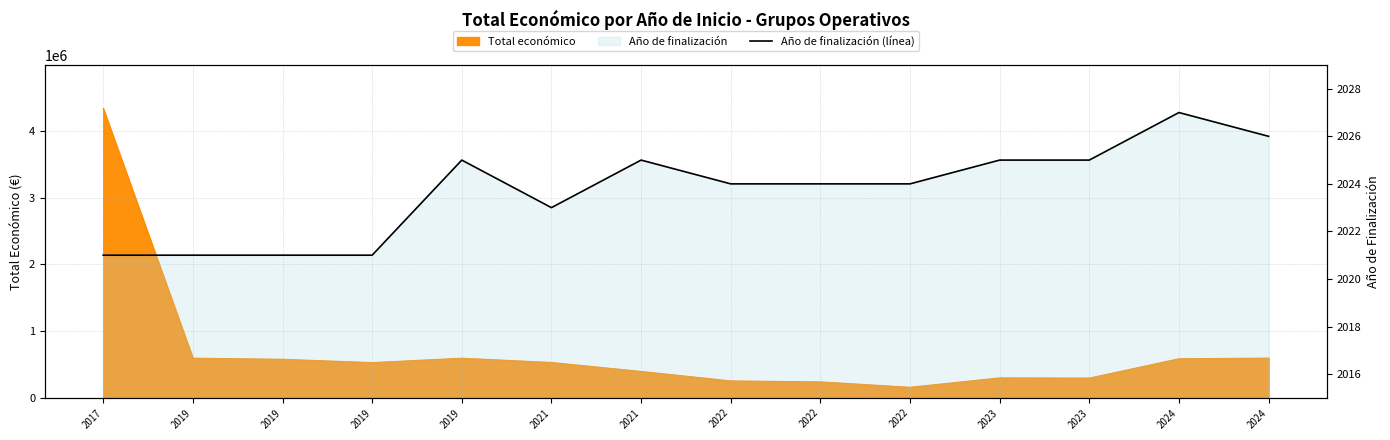

What is the value of the 4th point from the left?

2021